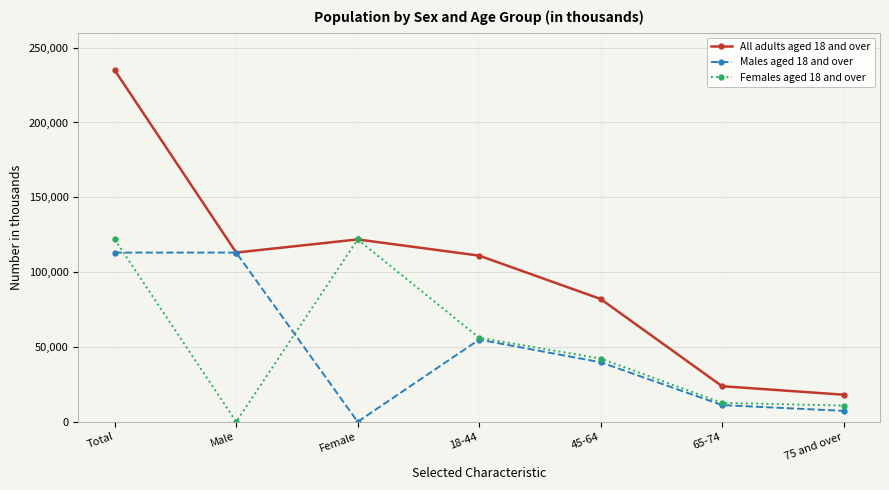

What is the label of the 2nd point from the left?

Male